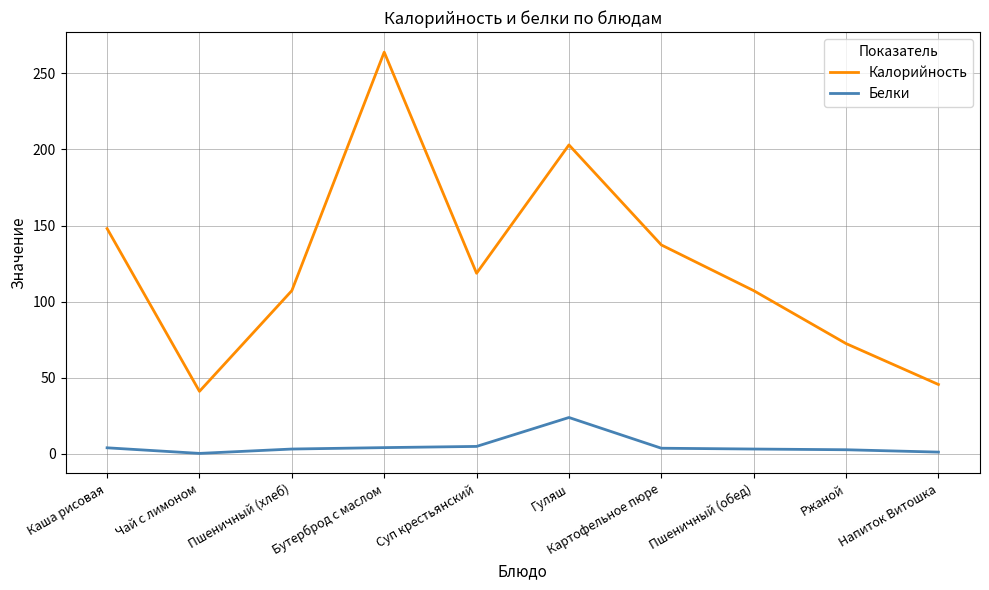

What is the lowest value of the Белки series?

0.2